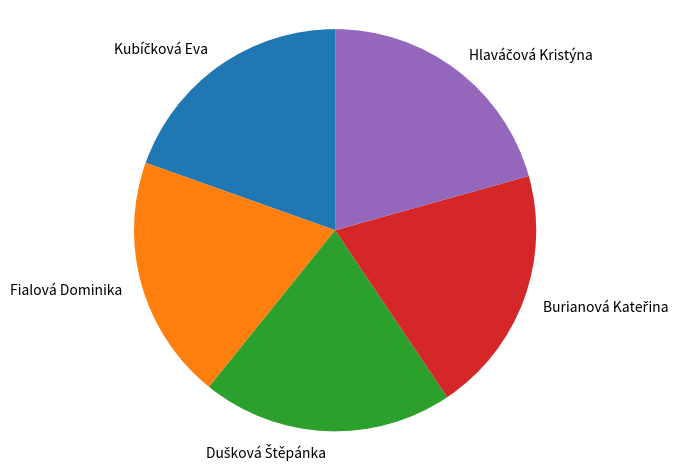

Is it true that Fialová Dominika is 12% of the pie?

False